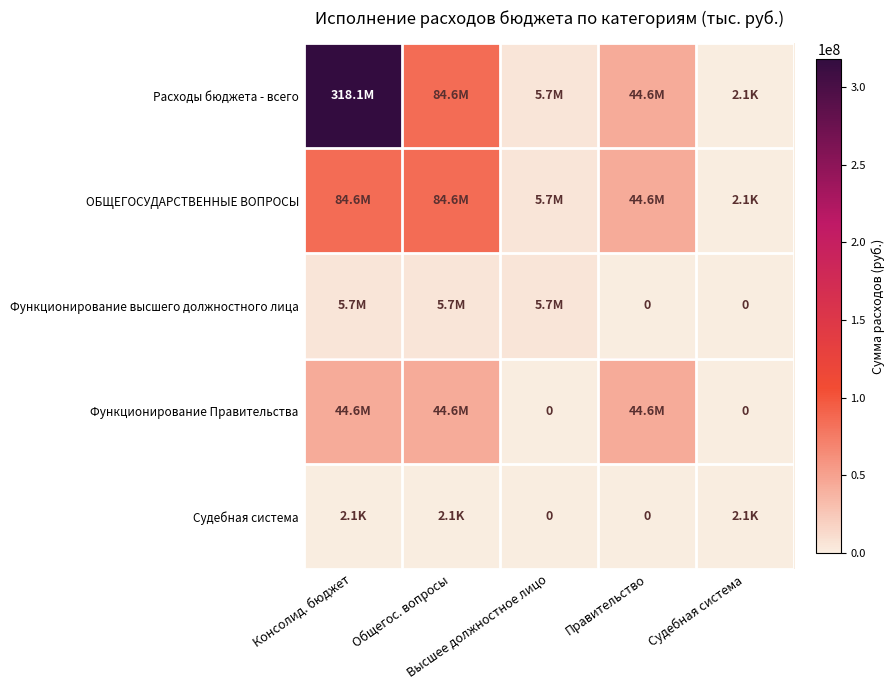

What is the lowest value of the Расходы бюджета - всего series?

2100.0